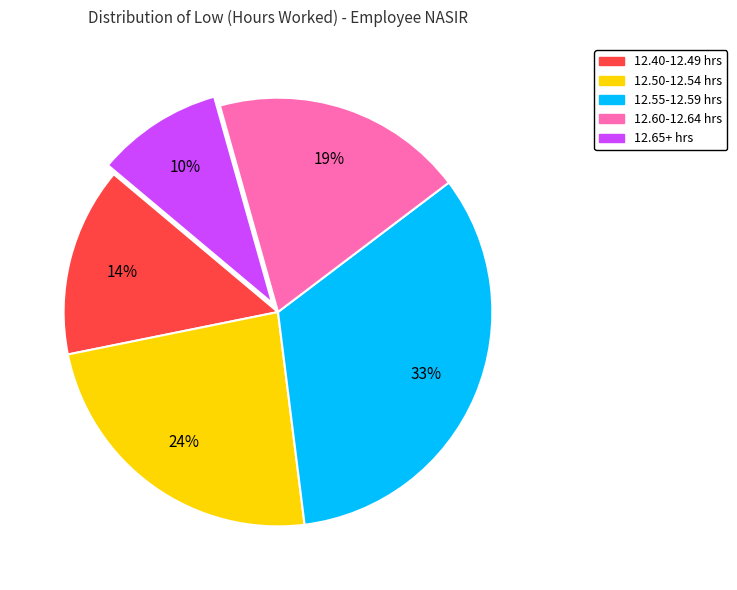

How many segments does this pie chart have?

5